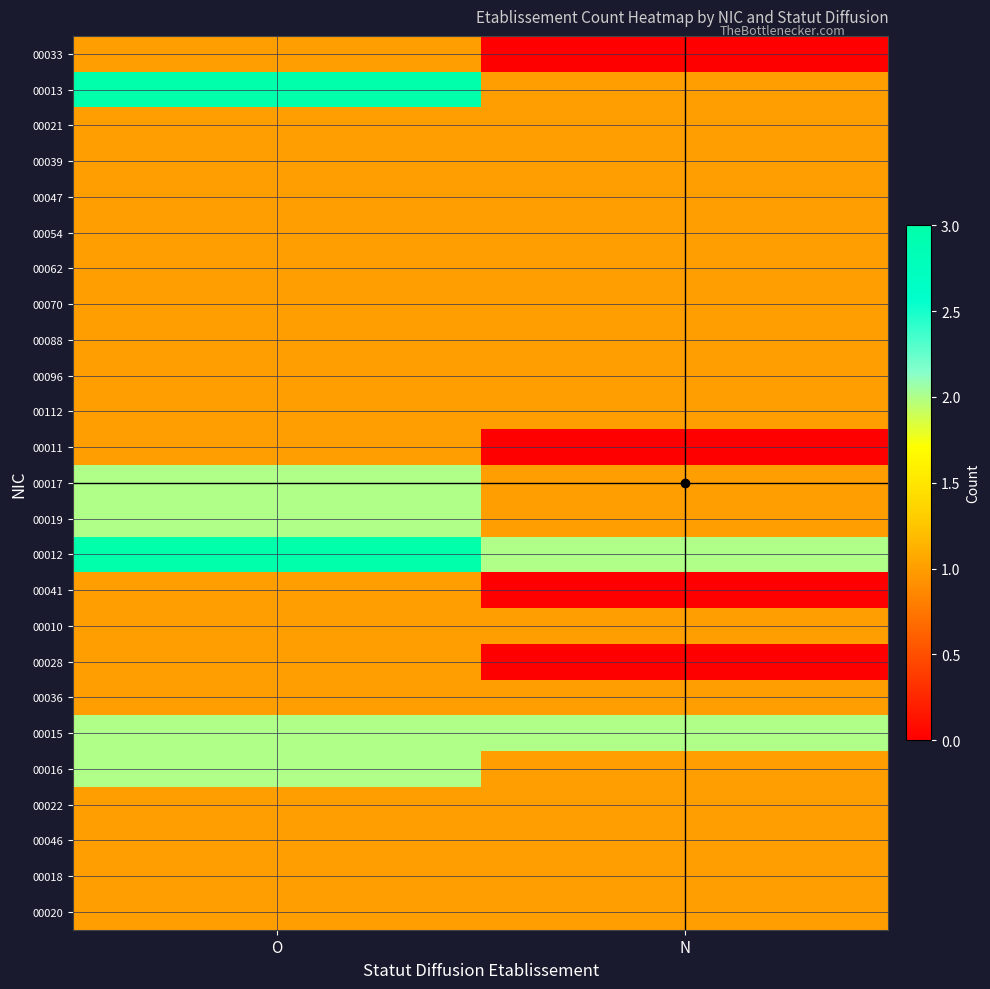

At which category does the chart reach its peak across all series?

O